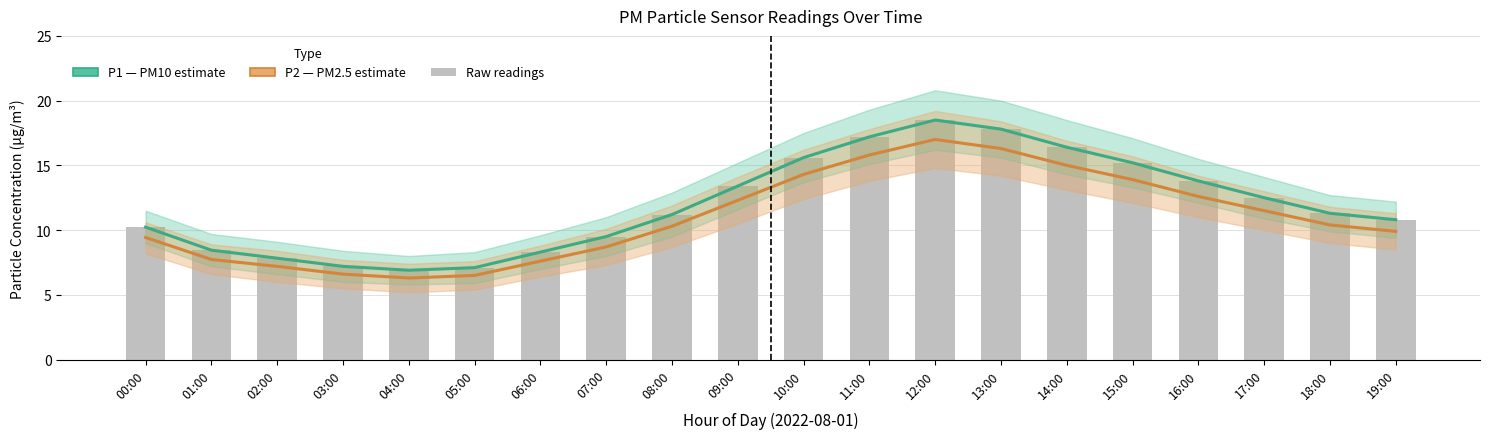

What is the label of the 19th bar from the left?

18:00